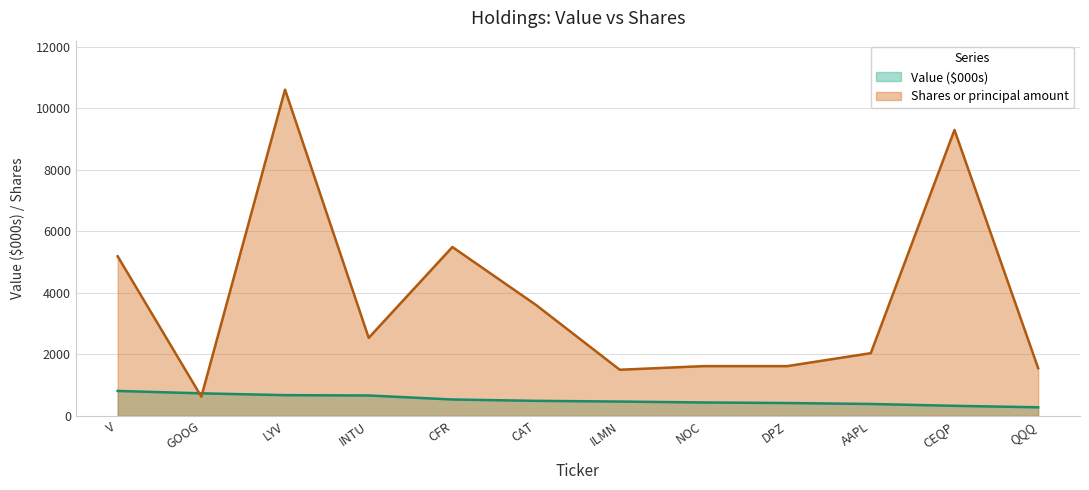

Between which two adjacent categories do Shares or principal amount and Value first intersect?

V and GOOG